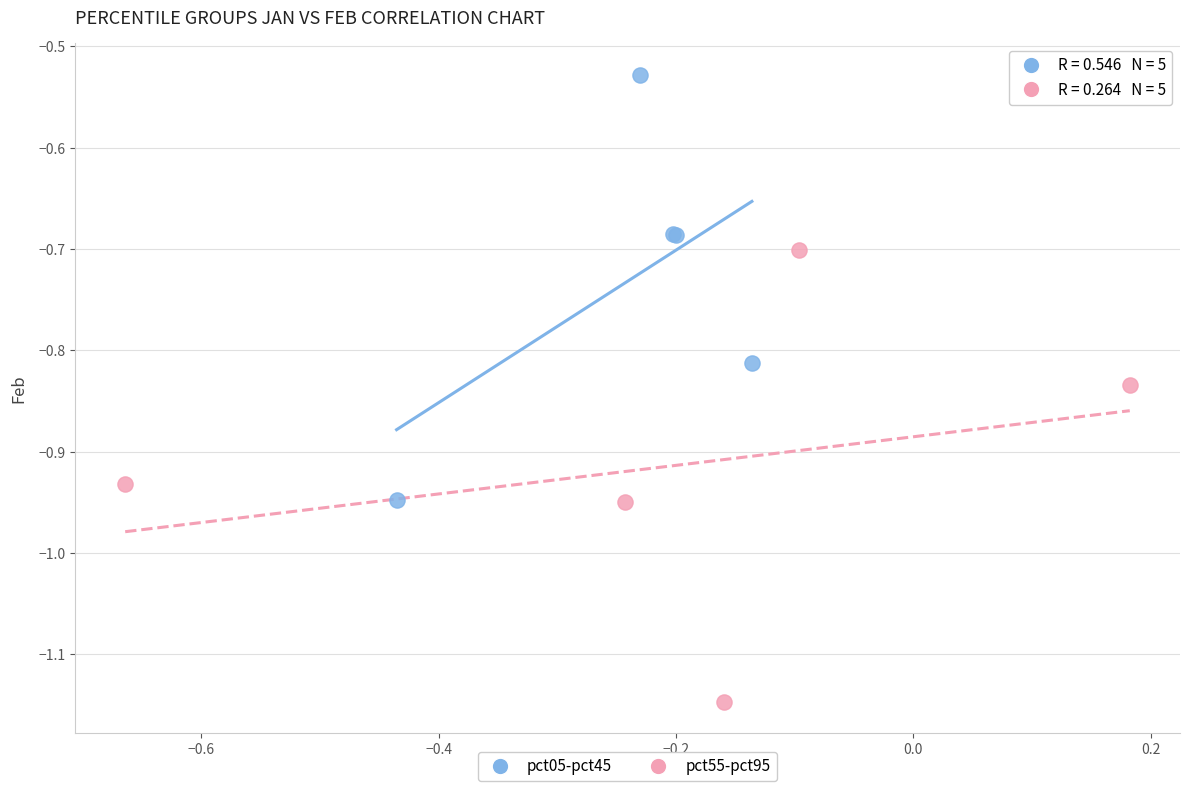

Which series reaches the minimum Y coordinate?

pct55-pct95